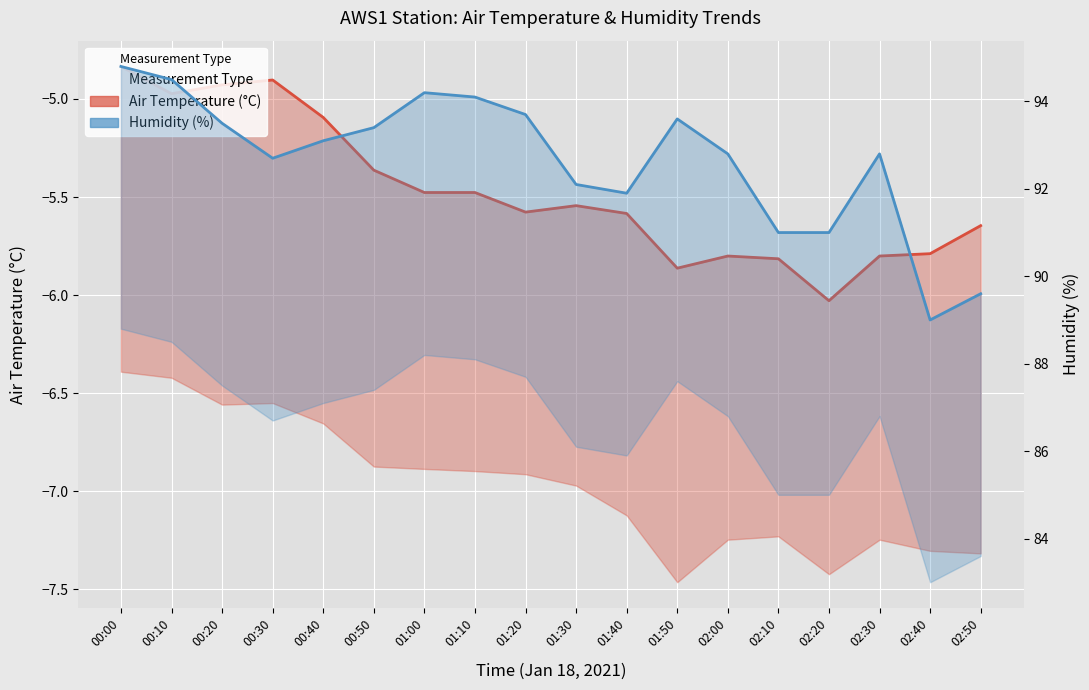

Which category has the highest value in the Air Temperature (°C) series?

00:00